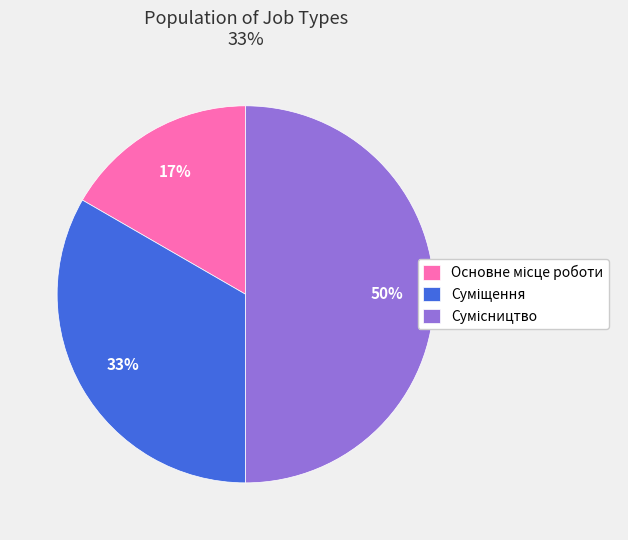

To the nearest percent, what is the average slice percentage?

33%